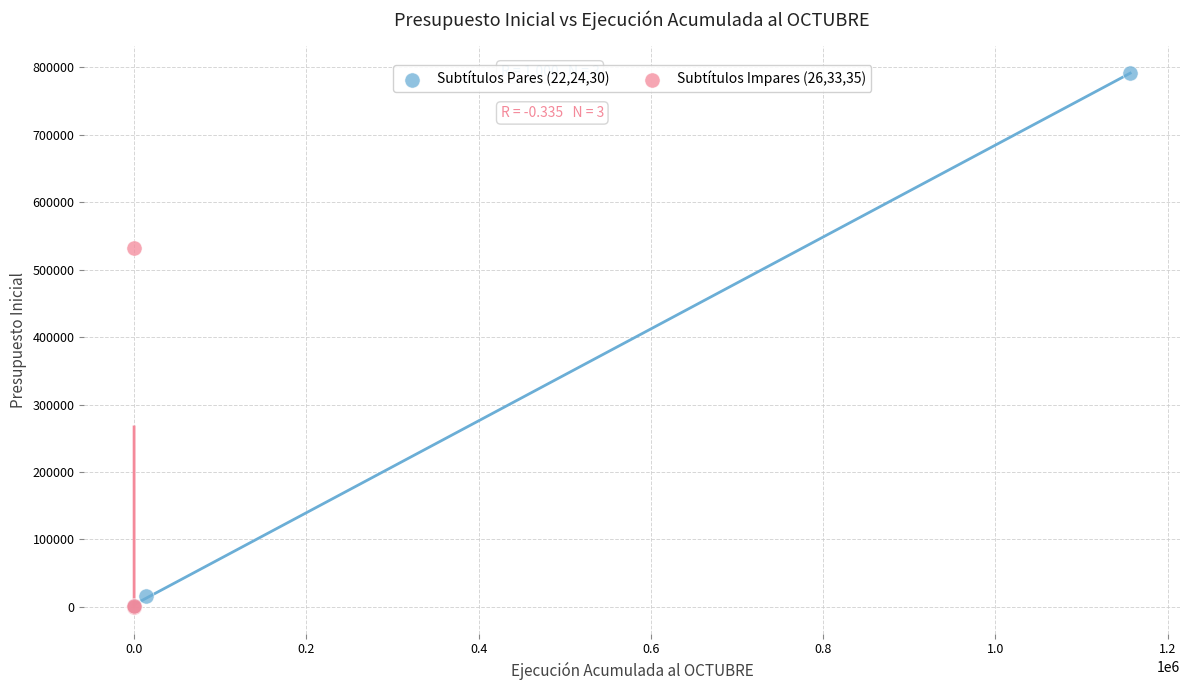

Which series has the widest spread of Y values?

Subtítulos Pares (22,24,30)